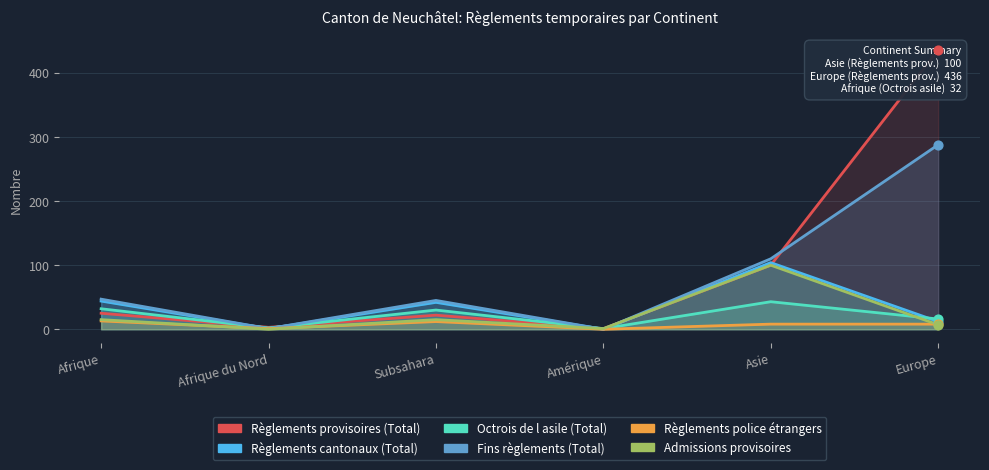

Which series contains the highest Y value?

Règlements provisoires (Total)